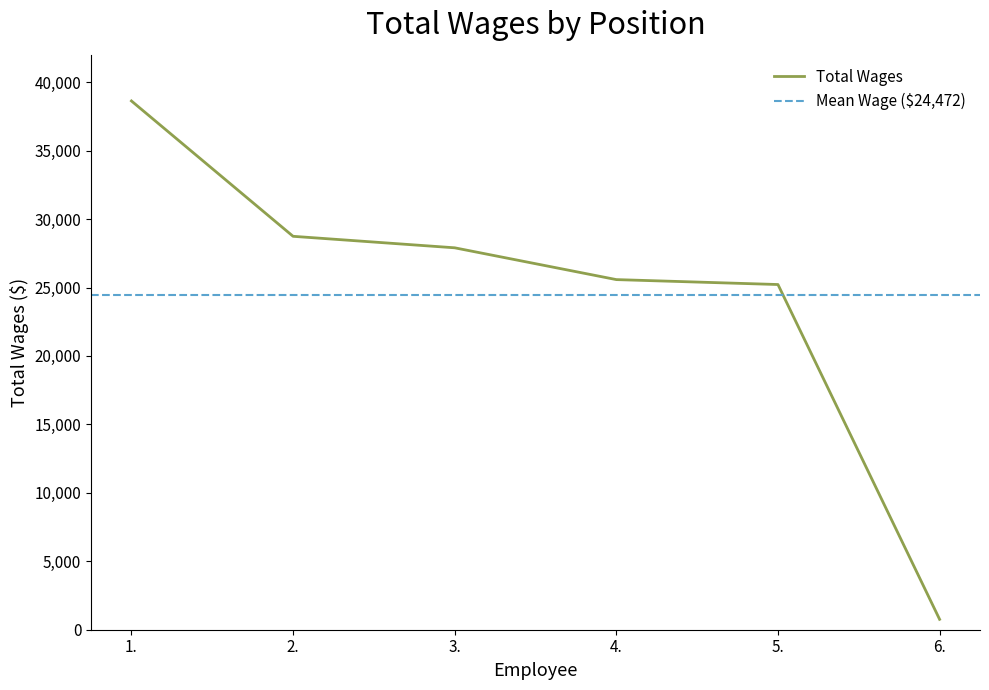

Is it true that the value at 3. is 7112?

False